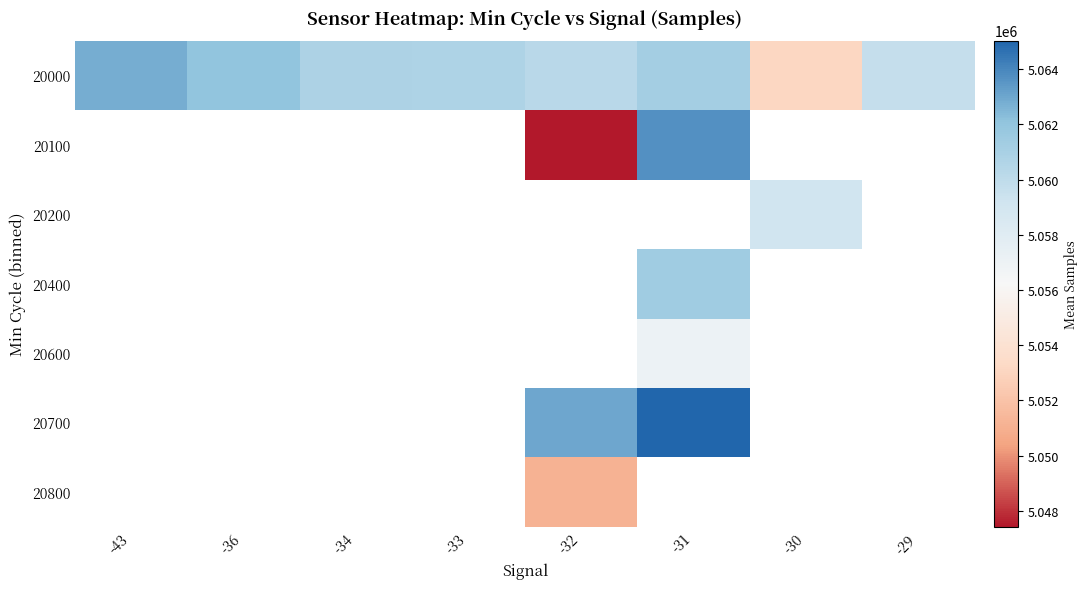

Count the number of categories in the chart.

8